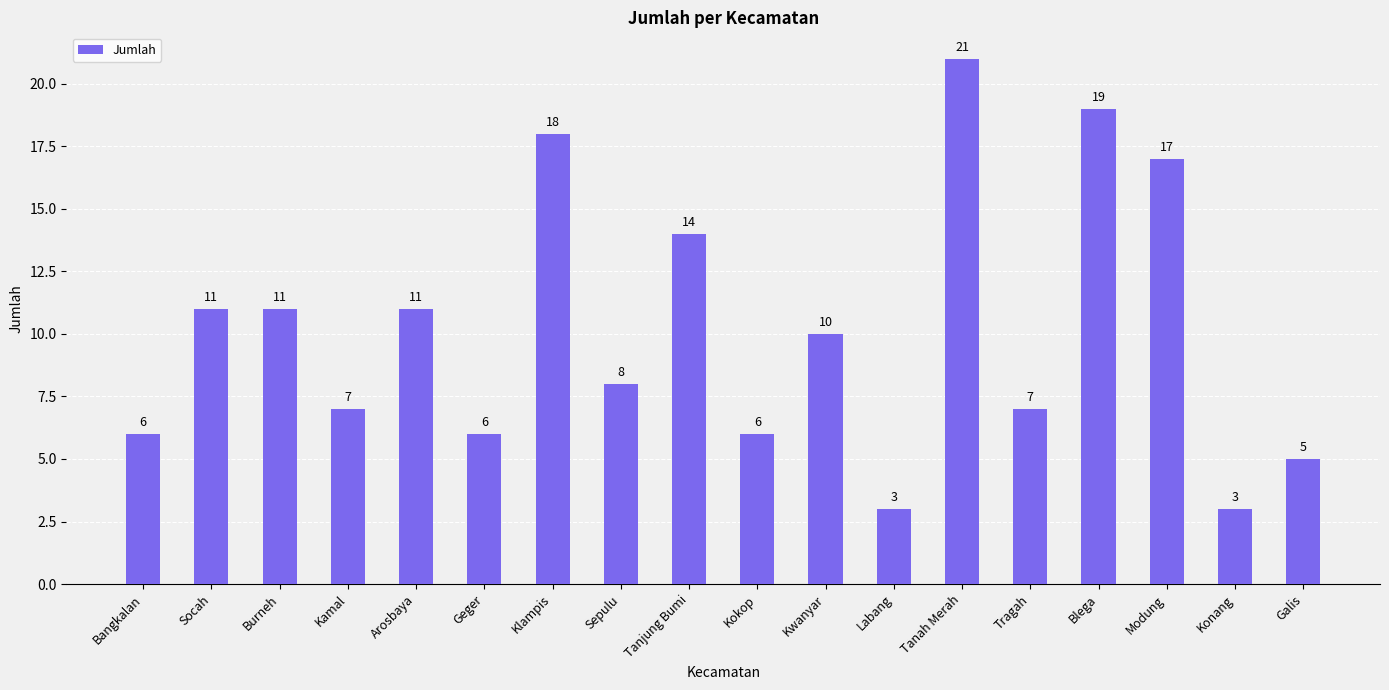

Does the chart contain any negative values?

No